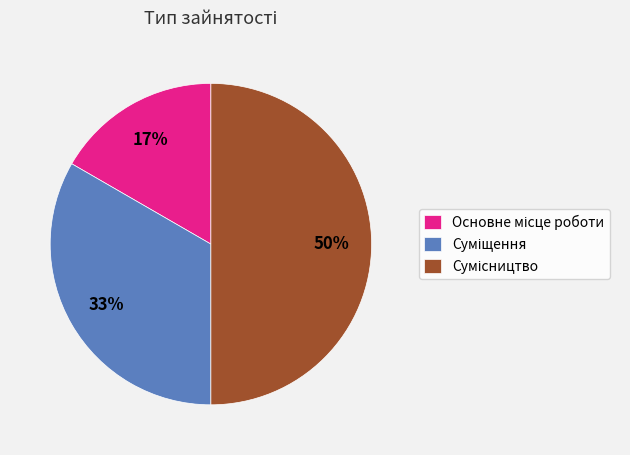

To the nearest percent, what is the average slice percentage?

33%